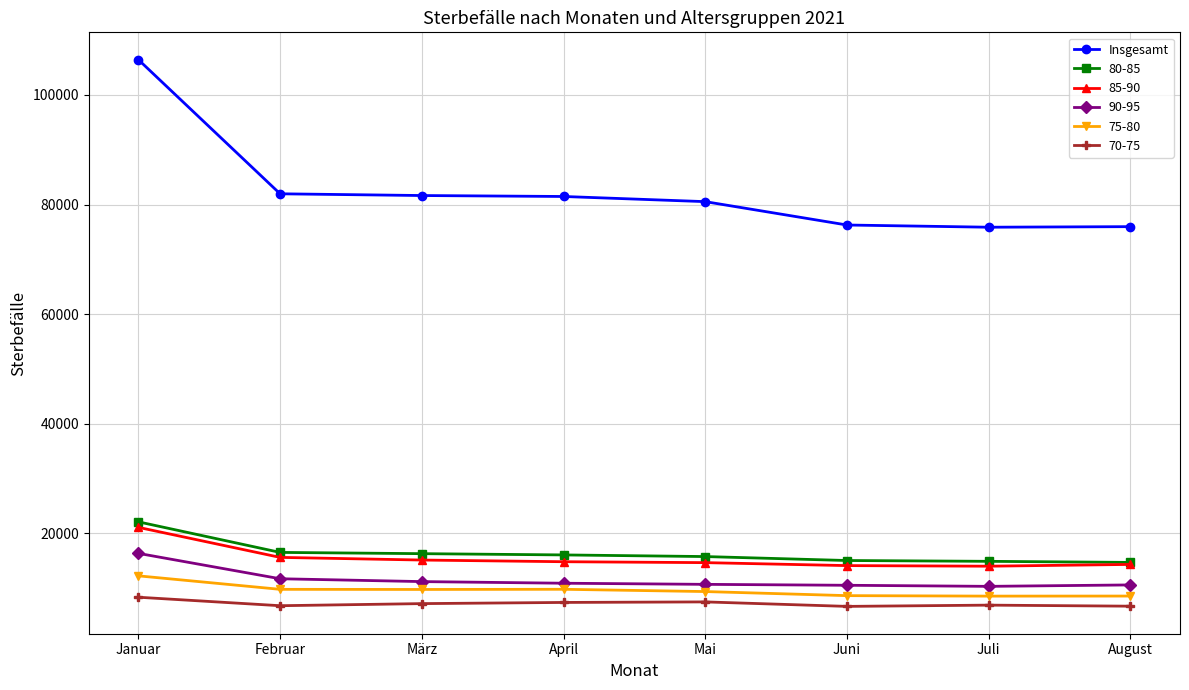

At which category is the sum across all series the highest?

Januar